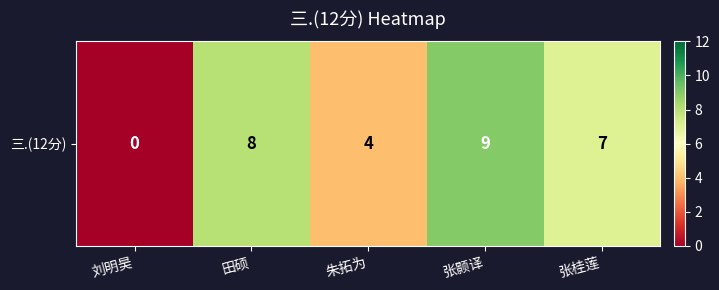

At which category does the chart reach its peak across all series?

张颢译